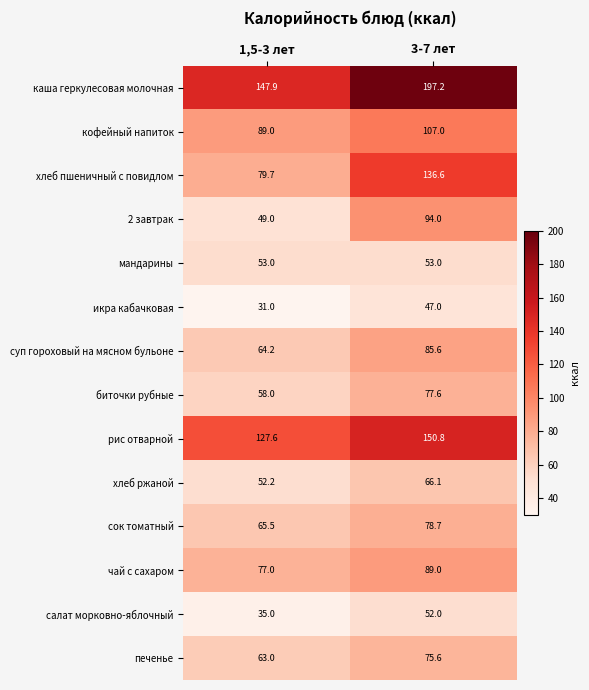

Is the value of икра кабачковая at 3-7 лет greater than the value of суп гороховый на мясном бульоне at 3-7 лет?

No